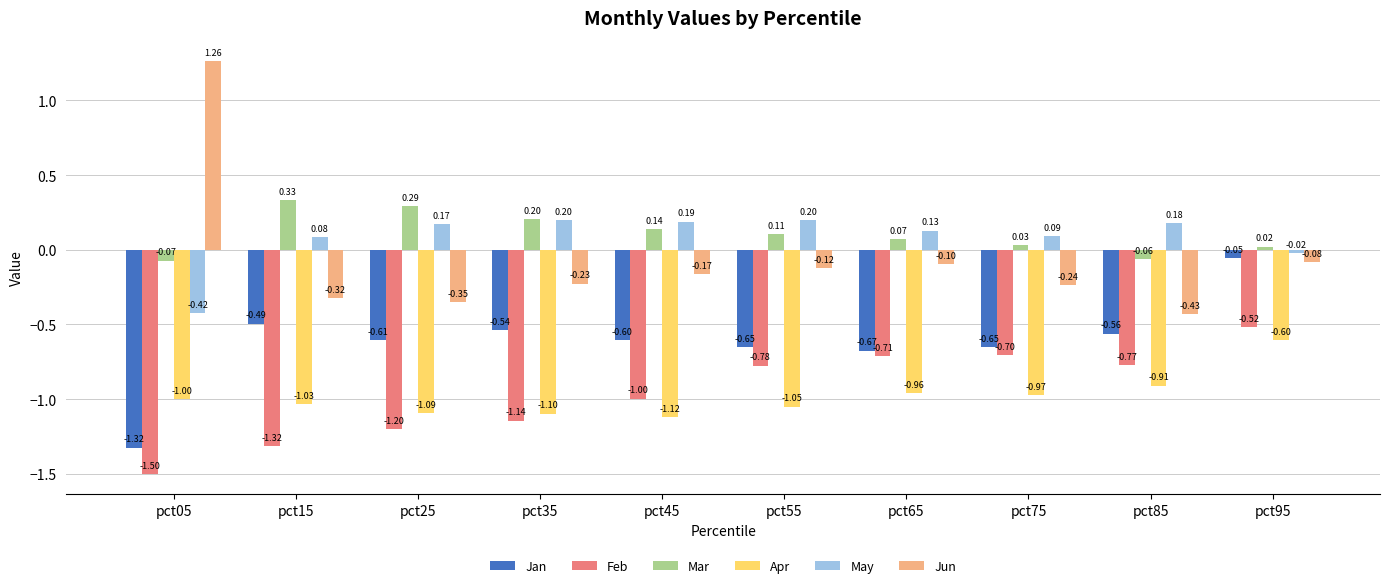

At which category is the sum across all series the highest?

pct95